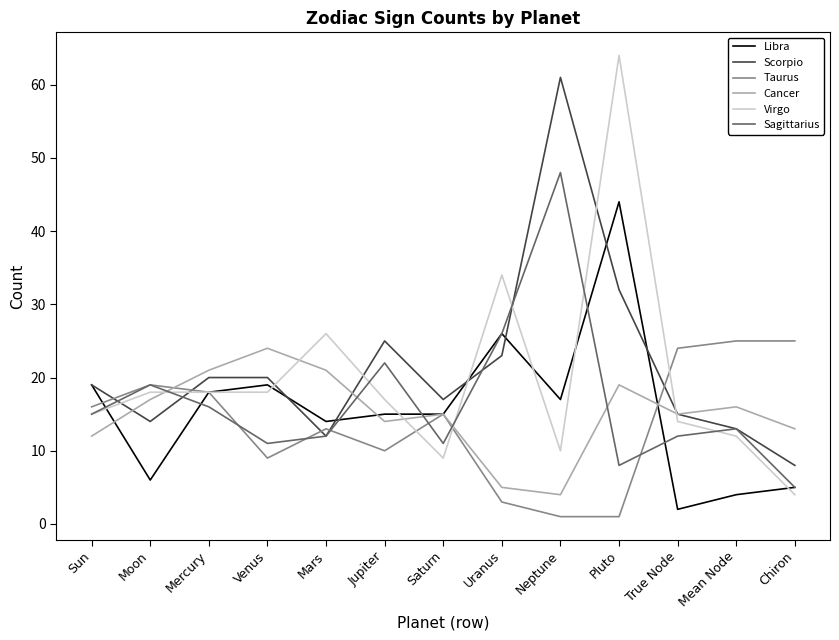

What is the sum of the Taurus values at Mercury and Venus?

27